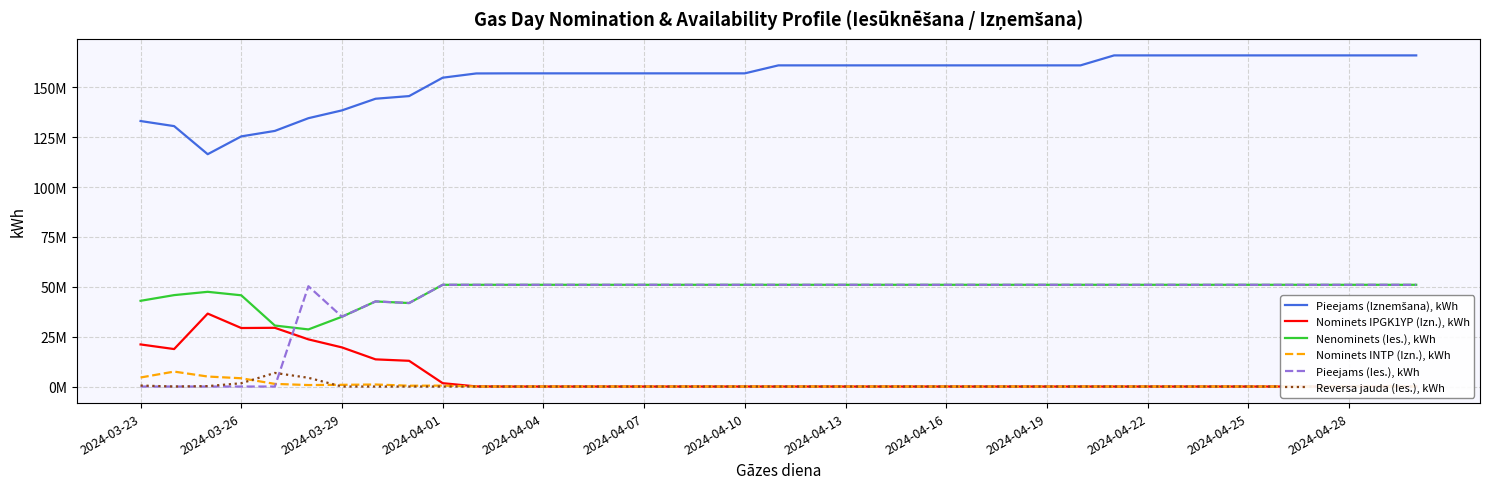

At 2024-04-10, list the series in order from largest to smallest.

Pieejams (Iznemšana), kWh, Nenominets (Ies.), kWh, Pieejams (Ies.), kWh, Nominets IPGK1YP (Izn.), kWh, Nominets INTP (Izn.), kWh, Reversa jauda (Ies.), kWh